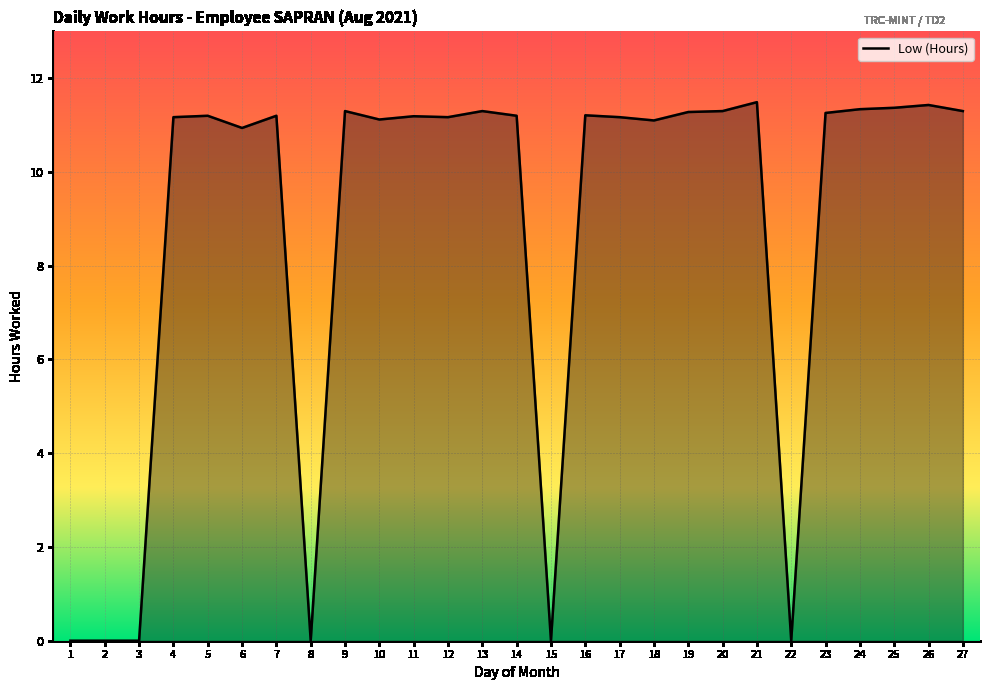

The chart shows a value of 19.1 at 14. True or false?

False